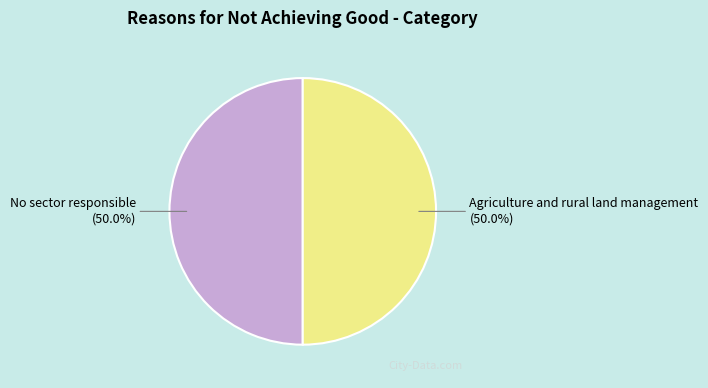

True or false: Agriculture and rural land management accounts for 56% of the total.

False